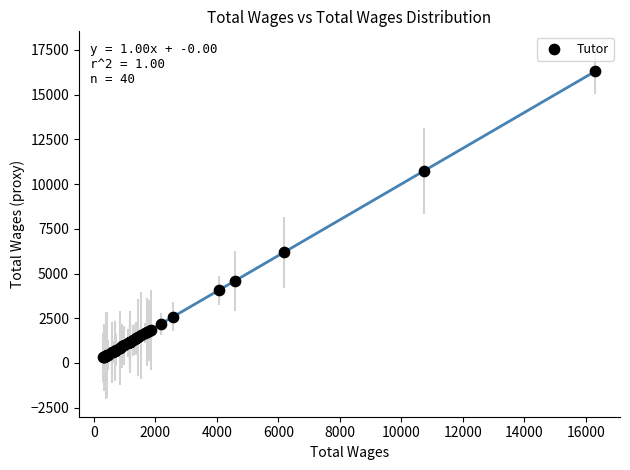

What Y value in the scatter plot is closest to 8312?

6177